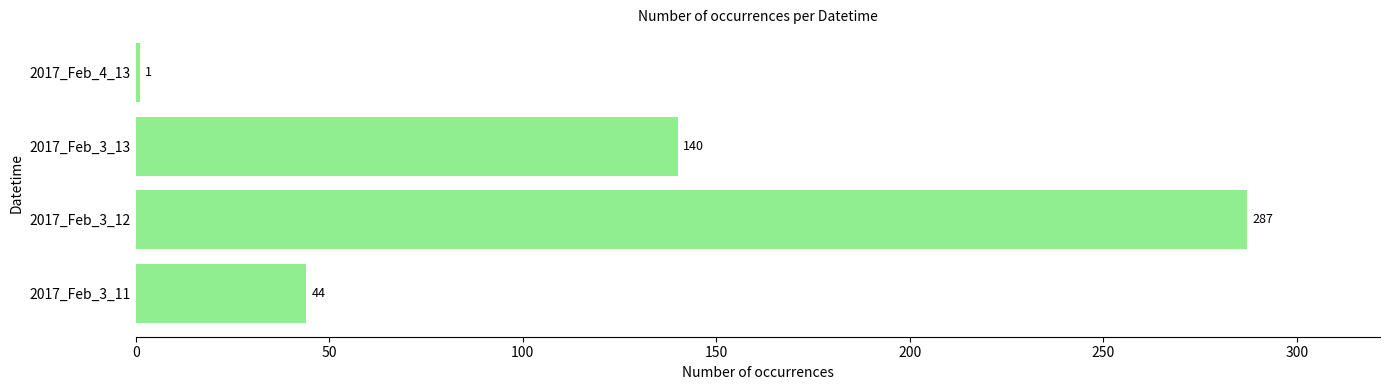

What is the sum of all values?

472